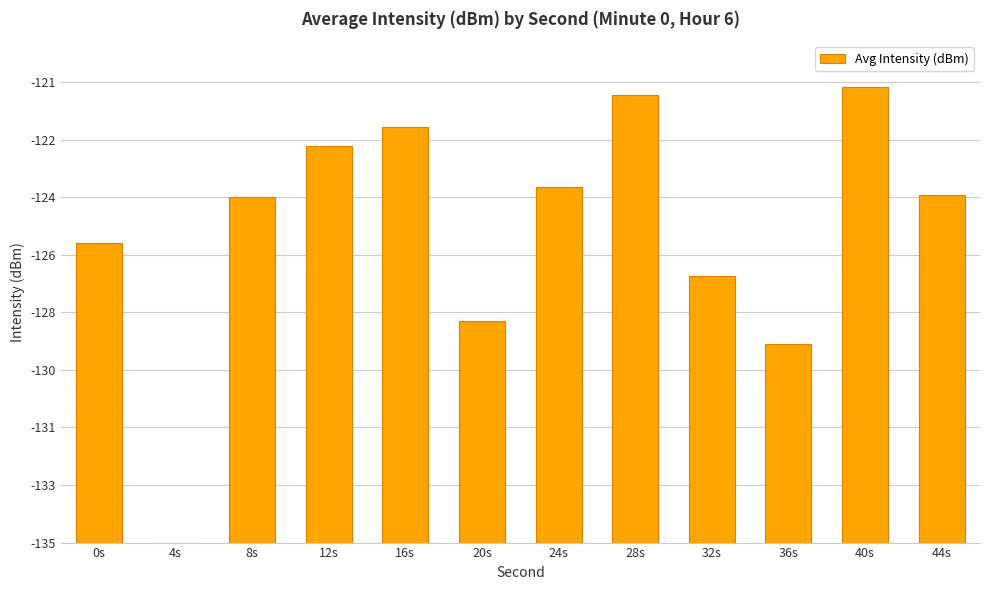

Are the bars horizontal?

No